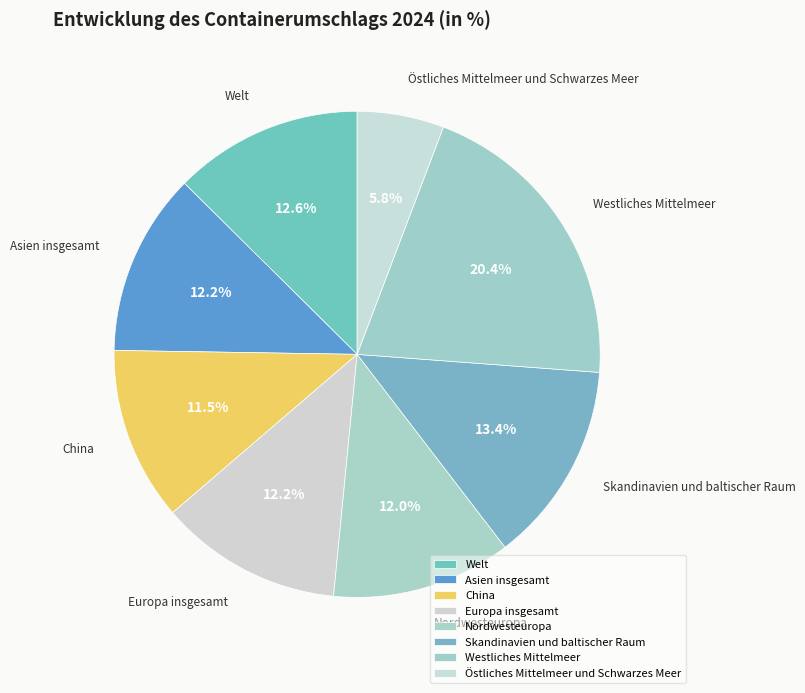

To the nearest percent, what is the average slice percentage?

12%